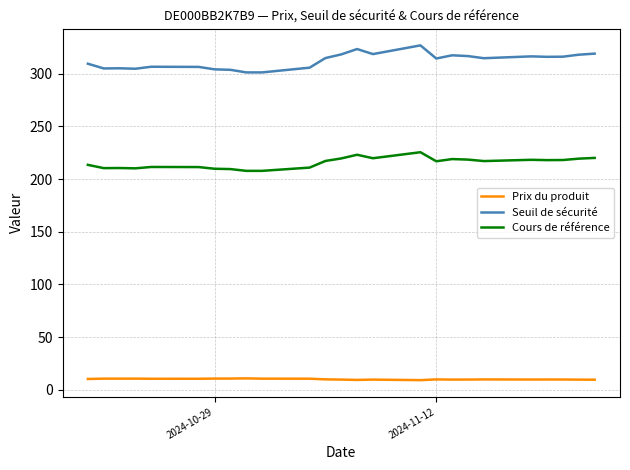

Which series has the largest total across all categories?

Seuil de sécurité